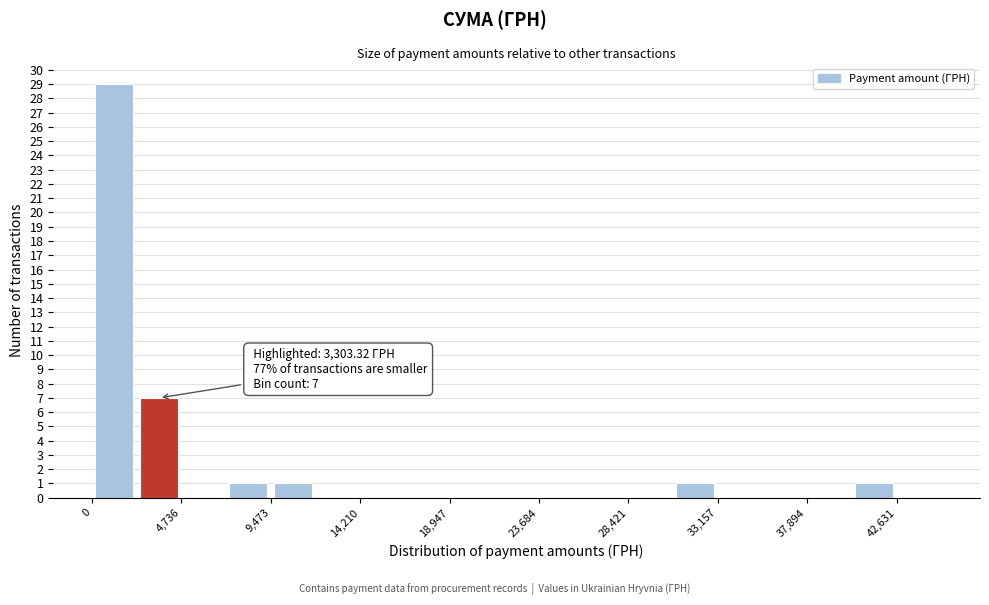

Over which range of the x-axis is the bar tallest?

0 to 2500